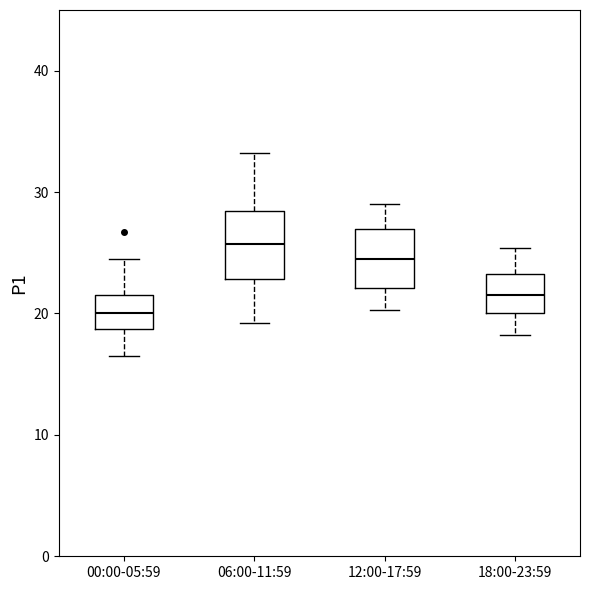

Where does the lower whisker of the box for 12:00-17:59 end on the y-axis? The values are not printed on the chart, so give them approximately, as read against the axis.

20